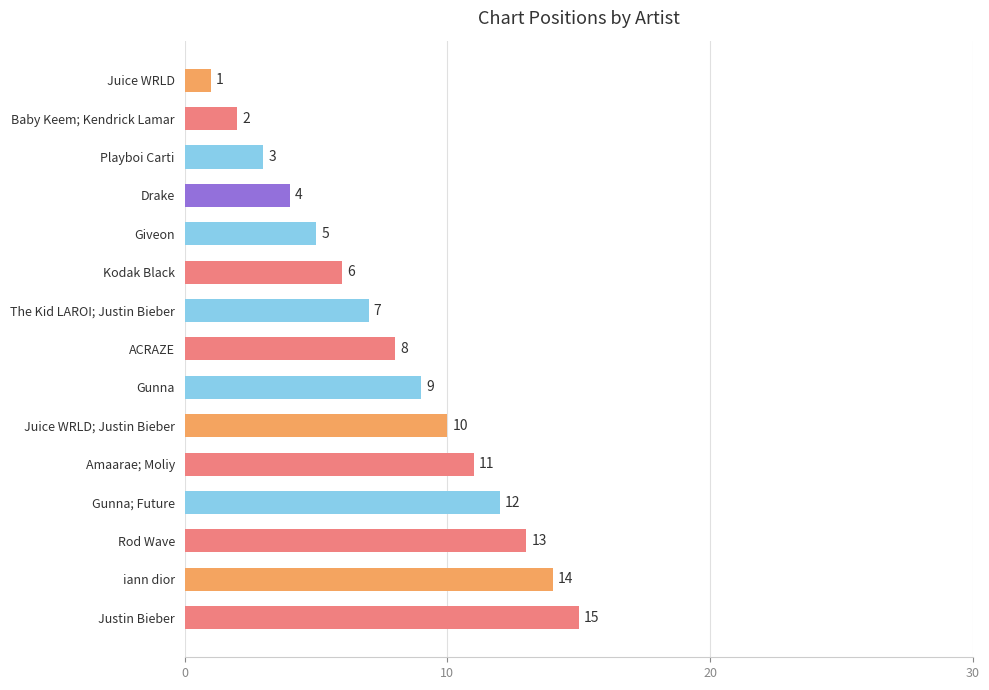

How many values are below 8?

7